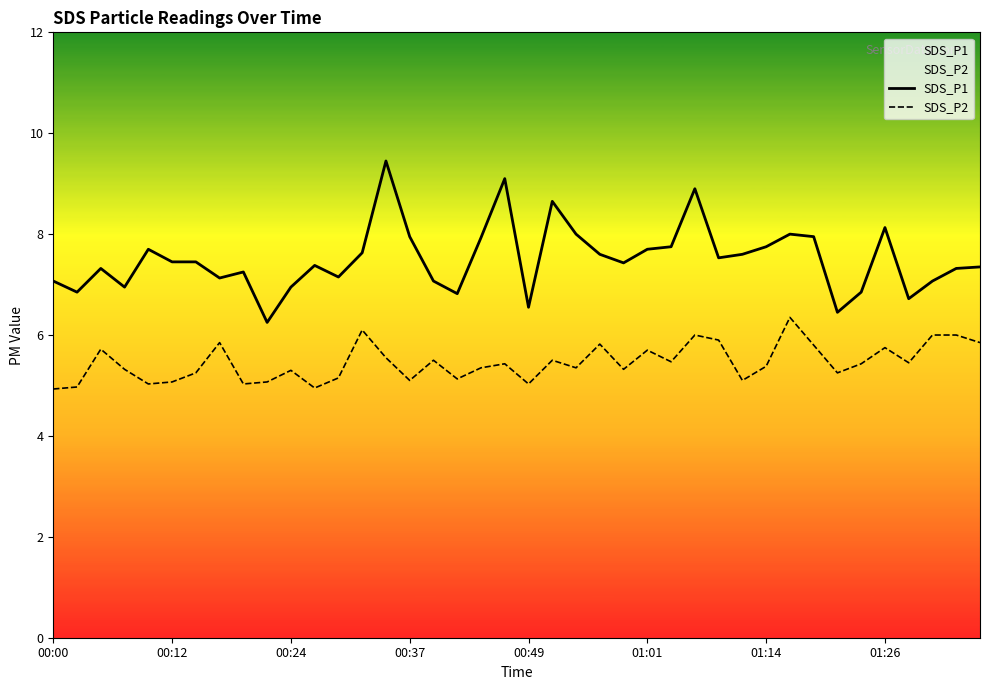

Which series has the largest total across all categories?

SDS_P1